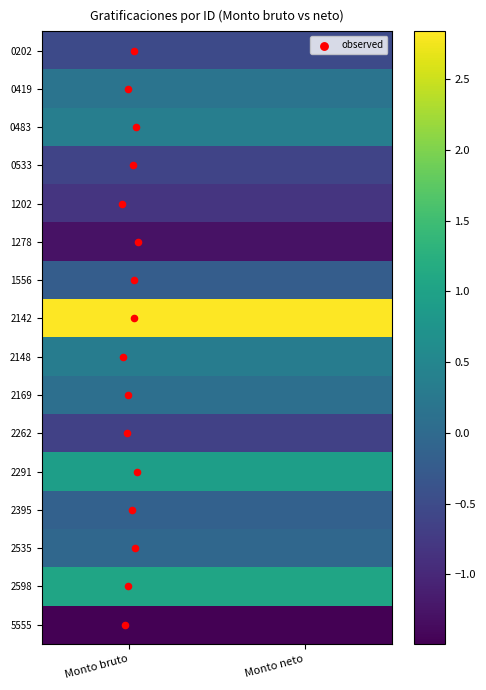

Which has a higher value, Monto neto or Monto bruto?

Monto neto